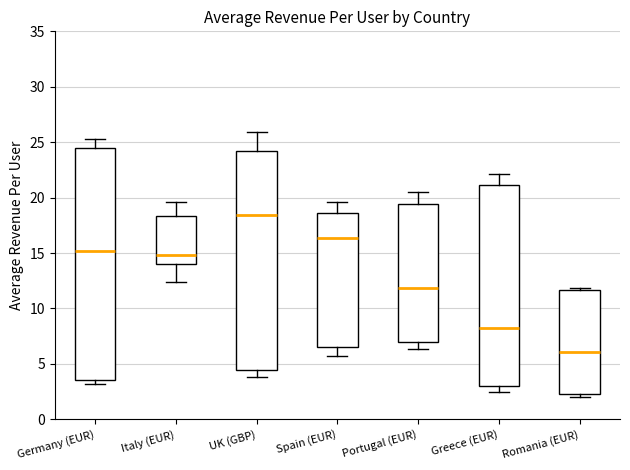

Which box is the tallest, from its lower edge to its upper edge?

Germany (EUR)